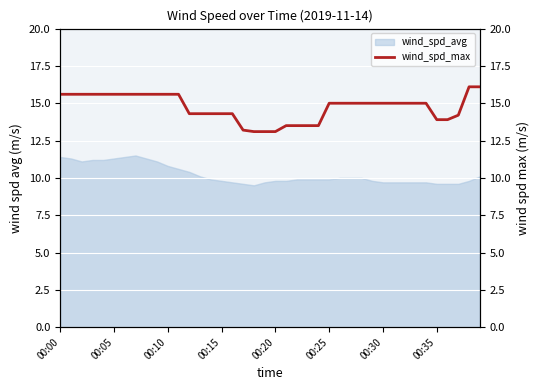

What is the maximum value for wind_spd_avg?

11.5